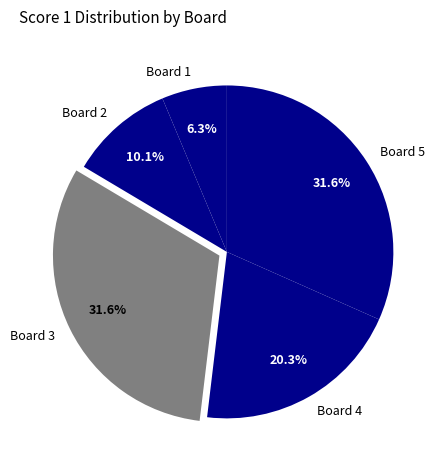

Count the number of slices in the pie.

5